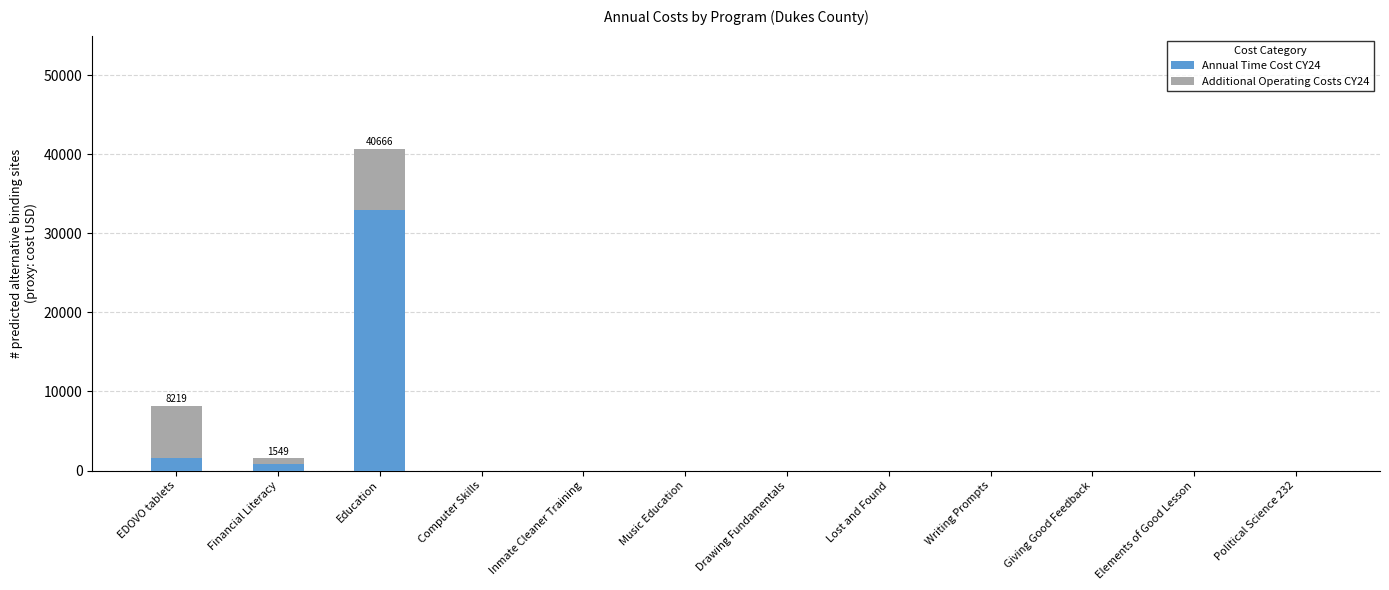

Reading left to right, transcribe the values for Annual Time Cost CY24.

EDOVO tablets=1553.0	Financial Literacy=776.5	Education=32941.1	Computer Skills=0.0	Inmate Cleaner Training=0.0	Music Education=0.0	Drawing Fundamentals=0.0	Lost and Found=0.0	Writing Prompts=0.0	Giving Good Feedback=0.0	Elements of Good Lesson=0.0	Political Science 232=0.0